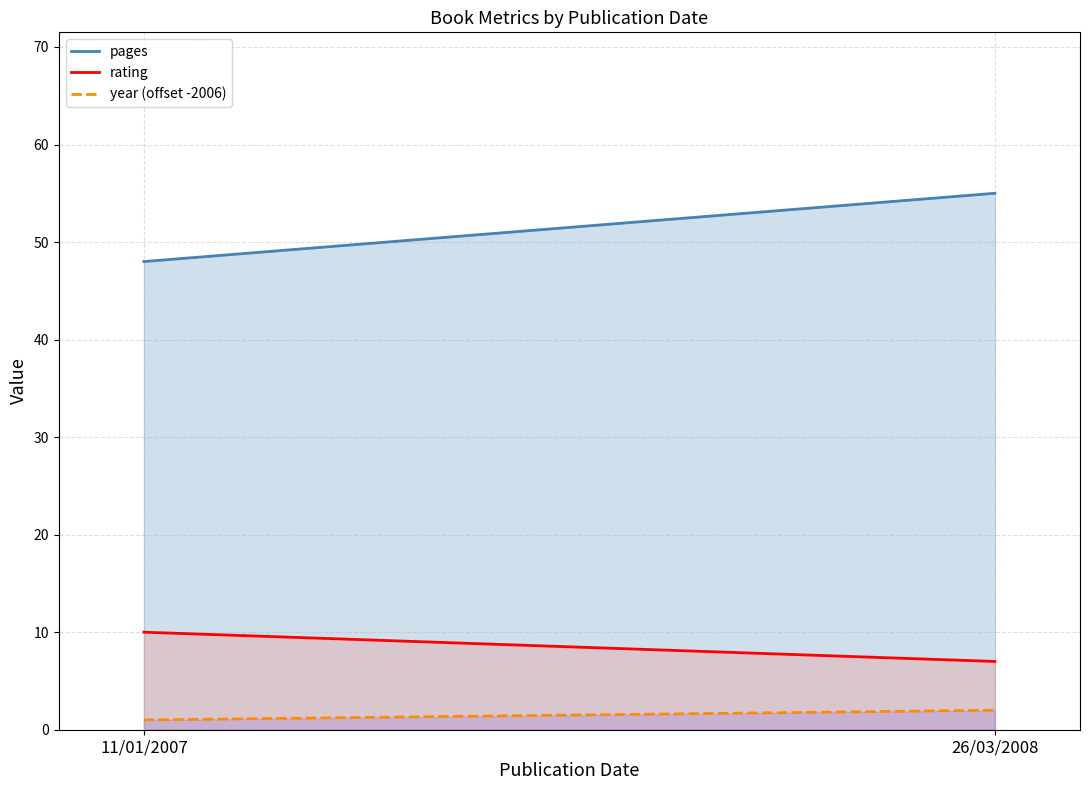

At which label does year (offset -2006) reach its peak?

26/03/2008